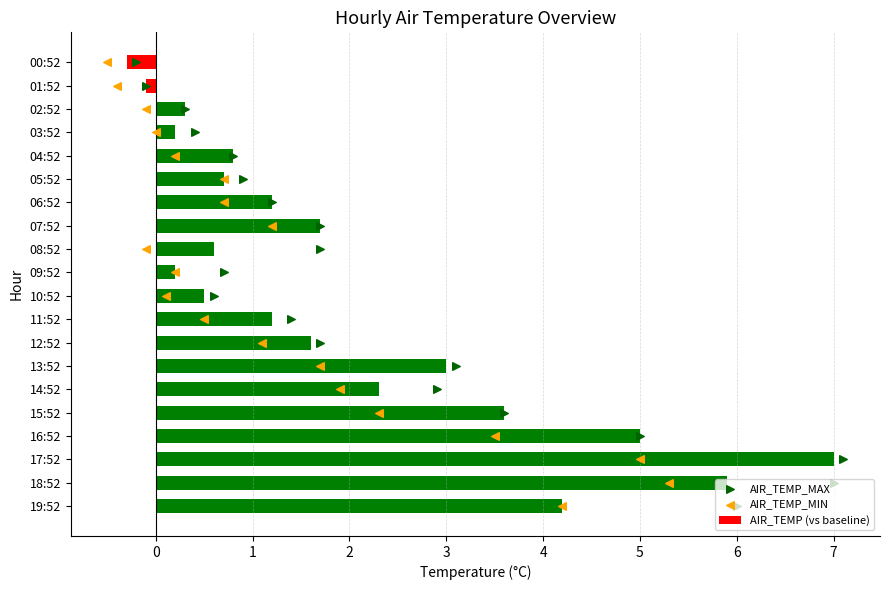

What are all the series names shown in the legend?

AIR_TEMP (vs baseline), AIR_TEMP_MAX, AIR_TEMP_MIN